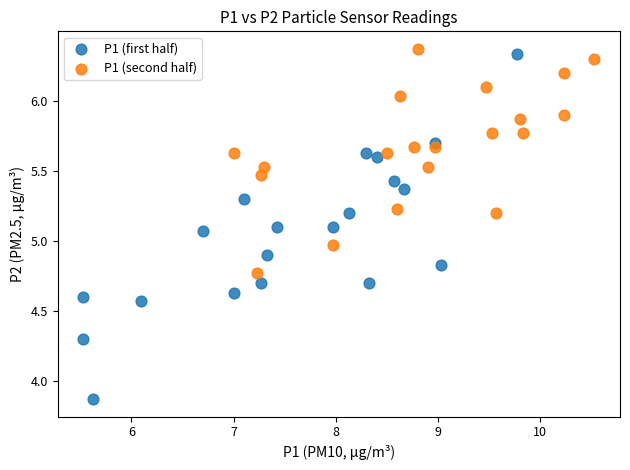

Which series has the widest spread of Y values?

P1 (first half)